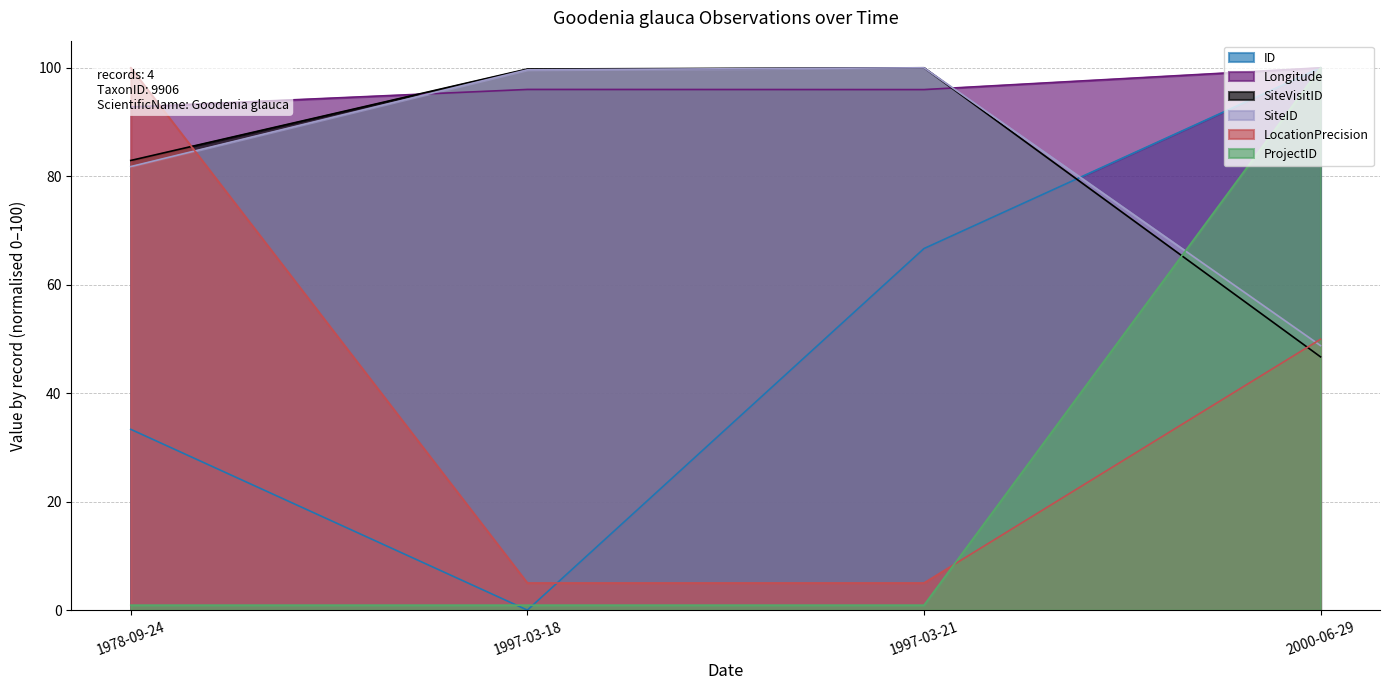

Reading left to right, list all the values displayed in this chart.

ID: 1978-09-24=33.3	1997-03-18=0.0	1997-03-21=66.7	2000-06-29=100.0
Longitude: 1978-09-24=92.8	1997-03-18=96.0	1997-03-21=96.0	2000-06-29=100.0
SiteVisitID: 1978-09-24=82.9	1997-03-18=99.8	1997-03-21=100.0	2000-06-29=46.7
SiteID: 1978-09-24=81.8	1997-03-18=99.6	1997-03-21=100.0	2000-06-29=48.8
LocationPrecision: 1978-09-24=100.0	1997-03-18=5.0	1997-03-21=5.0	2000-06-29=50.0
ProjectID: 1978-09-24=0.9	1997-03-18=0.9	1997-03-21=0.9	2000-06-29=100.0